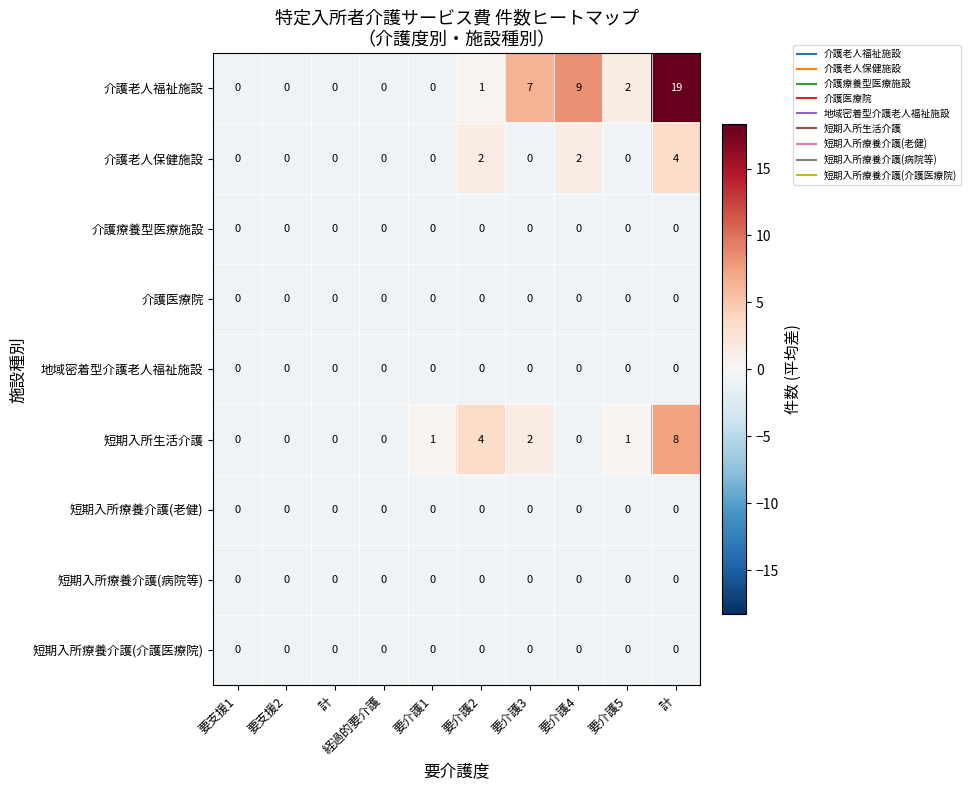

Count the number of data series in this chart.

9